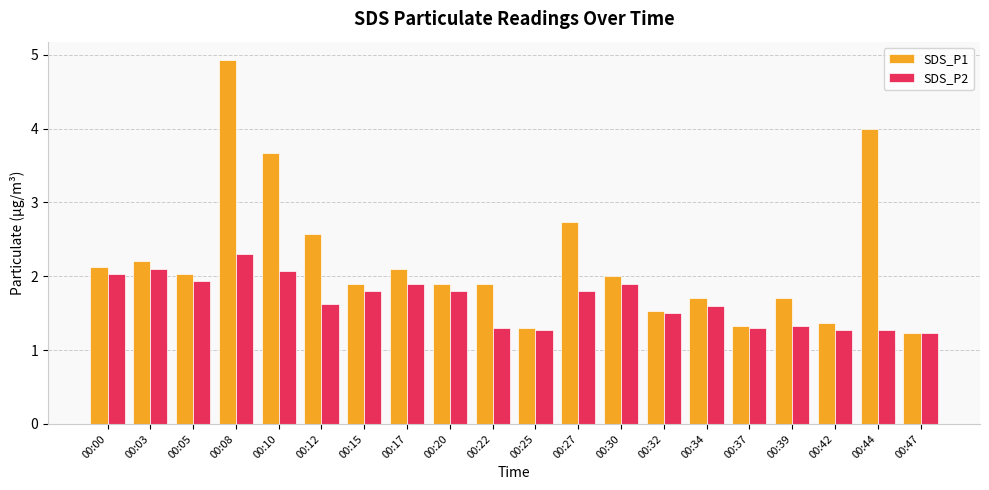

Reading left to right, list all the values displayed in this chart.

SDS_P1: 2.1	2.2	2.0	4.9	3.7	2.6	1.9	2.1	1.9	1.9	1.3	2.7	2.0	1.5	1.7	1.3	1.7	1.4	4.0	1.2
SDS_P2: 2.0	2.1	1.9	2.3	2.1	1.6	1.8	1.9	1.8	1.3	1.3	1.8	1.9	1.5	1.6	1.3	1.3	1.3	1.3	1.2